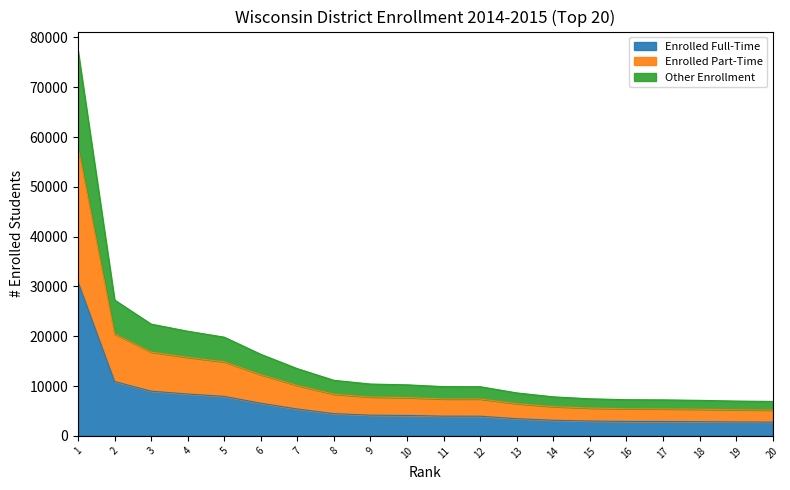

Is it true that Kenosha Sch Dist equals 18428 at 5?

False